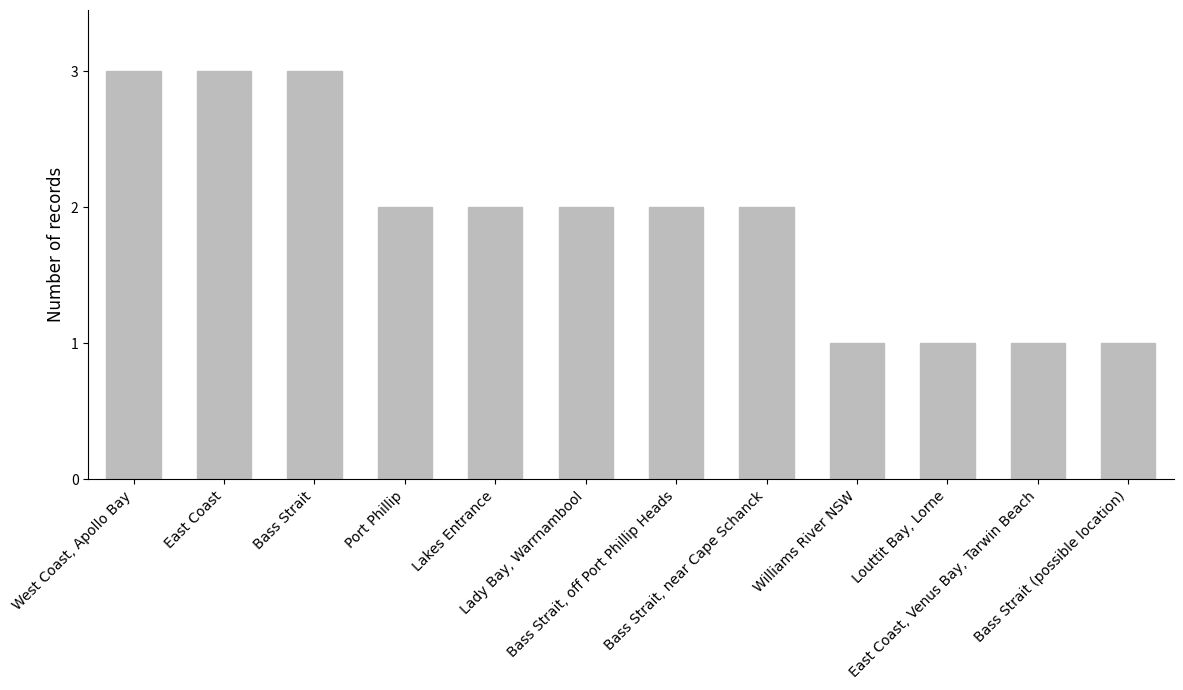

What is the greatest value displayed?

3